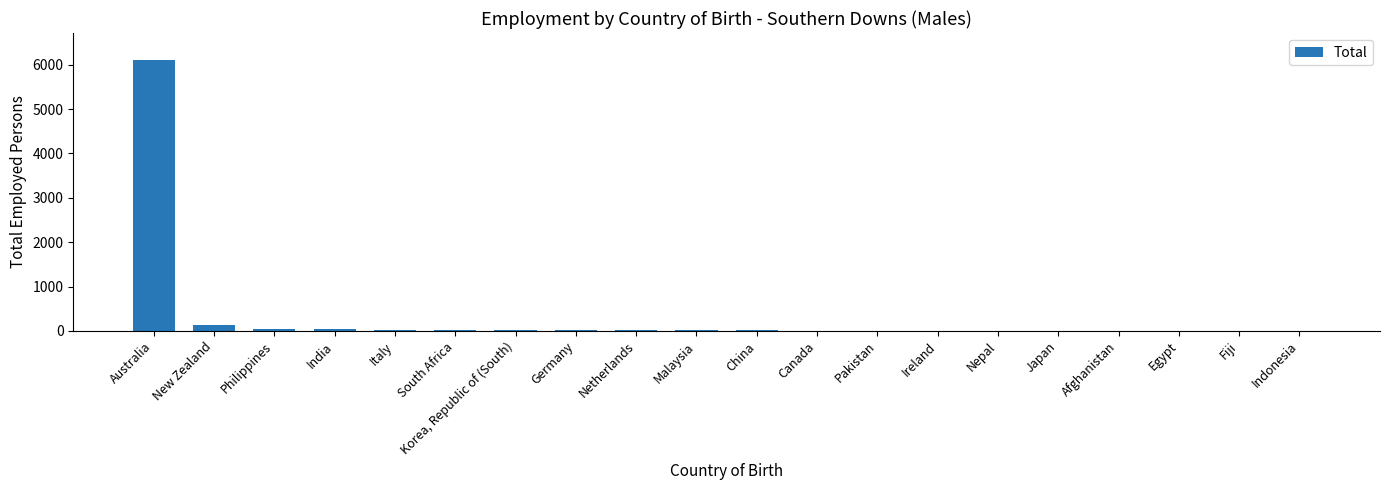

What is the sum of all values?

6523